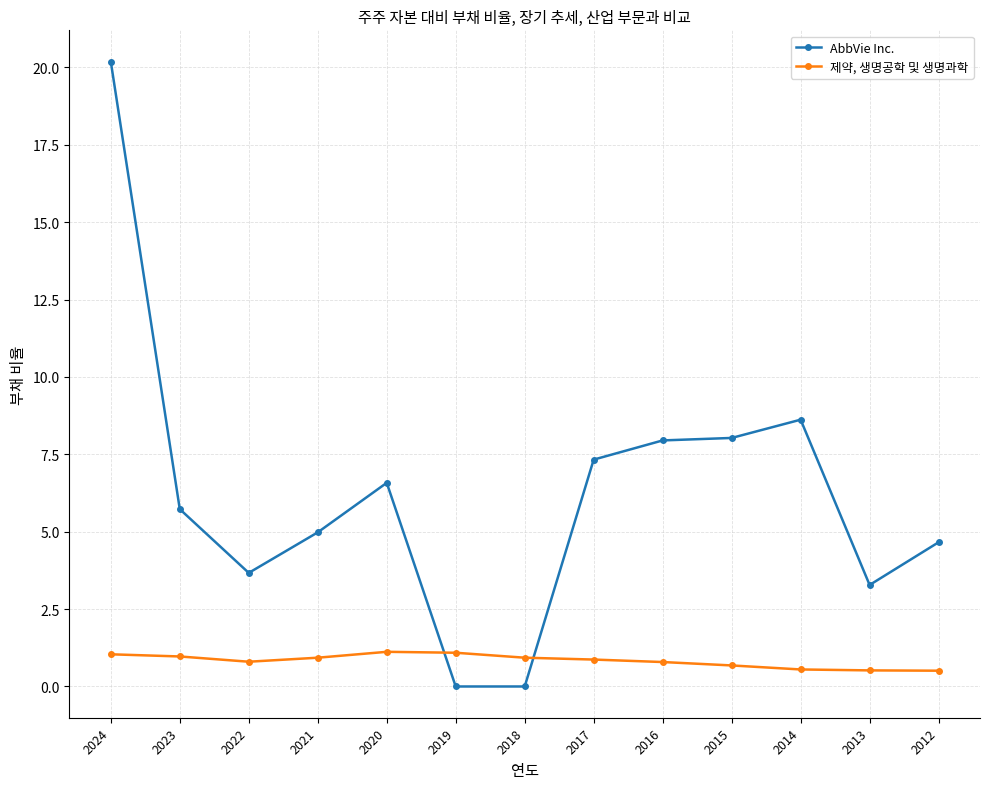

Between 2018 and 2013, which series saw the biggest shift?

AbbVie Inc.